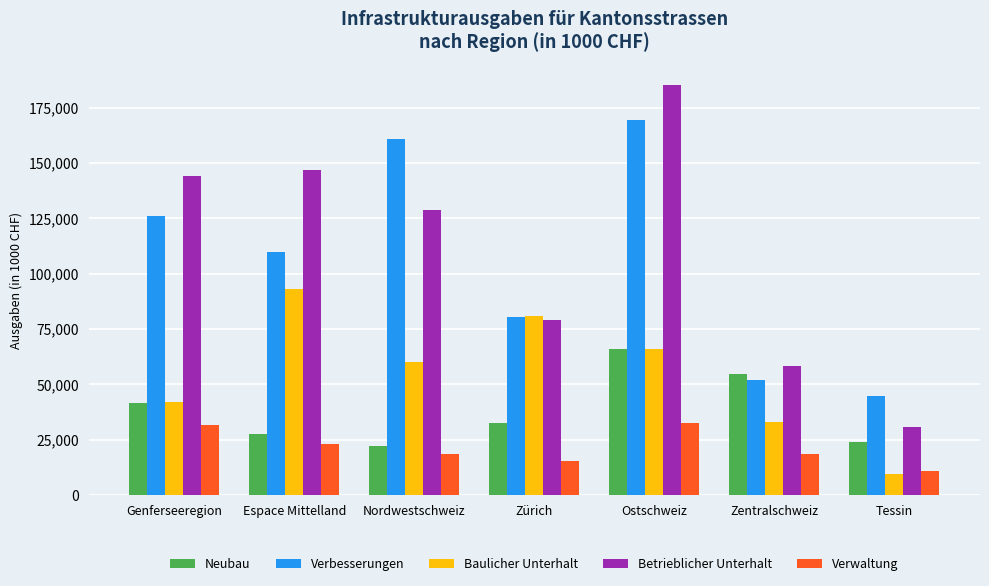

How many values in the Baulicher Unterhalt series are below 60110?

3